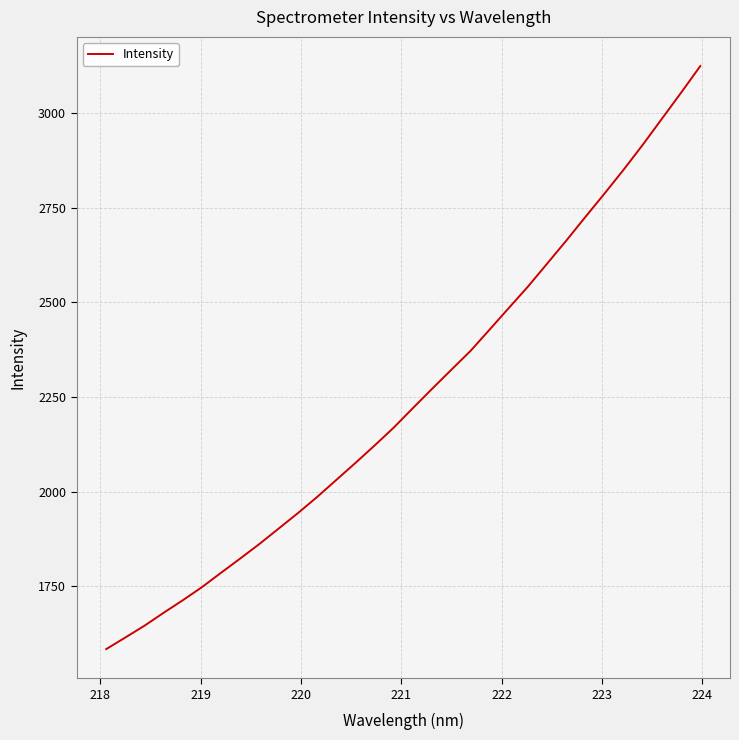

What is the difference between the maximum and minimum values?

1539.9